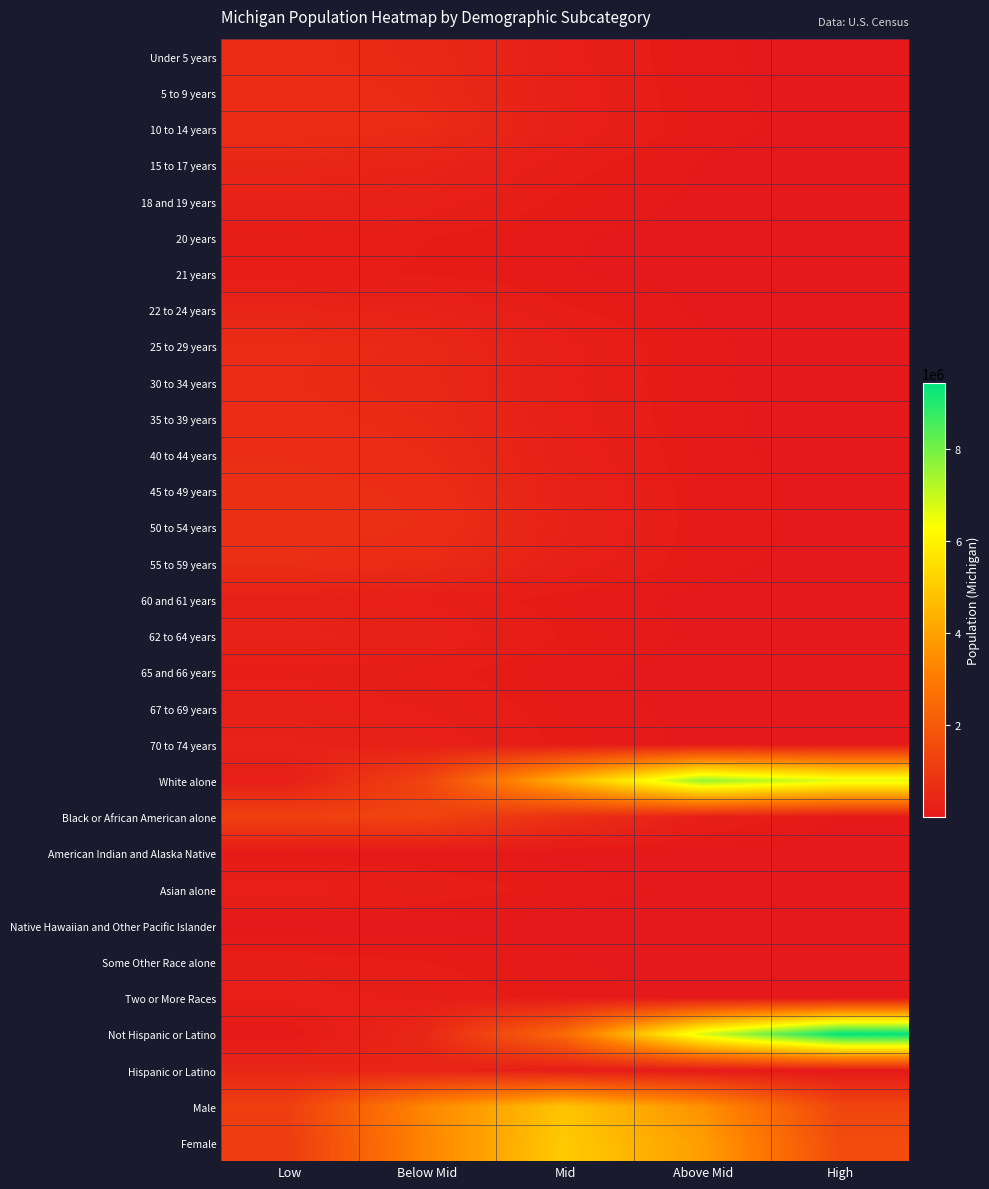

Rank the series by their maximum value, from lowest to highest.

Native Hawaiian and Other Pacific Islander, American Indian and Alaska Native, 21 years, Some Other Race alone, 20 years, 65 and 66 years, Two or More Races, Asian alone, 67 to 69 years, 60 and 61 years, 18 and 19 years, 70 to 74 years, 62 to 64 years, 22 to 24 years, 15 to 17 years, Hispanic or Latino, 30 to 34 years, 25 to 29 years, Under 5 years, 35 to 39 years, 5 to 9 years, 40 to 44 years, 10 to 14 years, 55 to 59 years, 45 to 49 years, 50 to 54 years, Black or African American alone, Male, Female, White alone, Not Hispanic or Latino